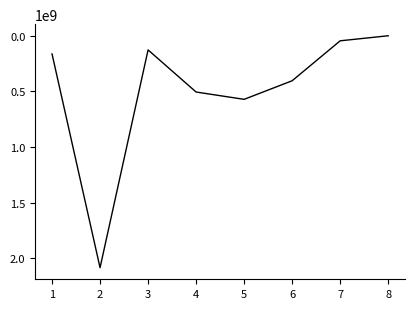

Which category has the highest value across all series?

2